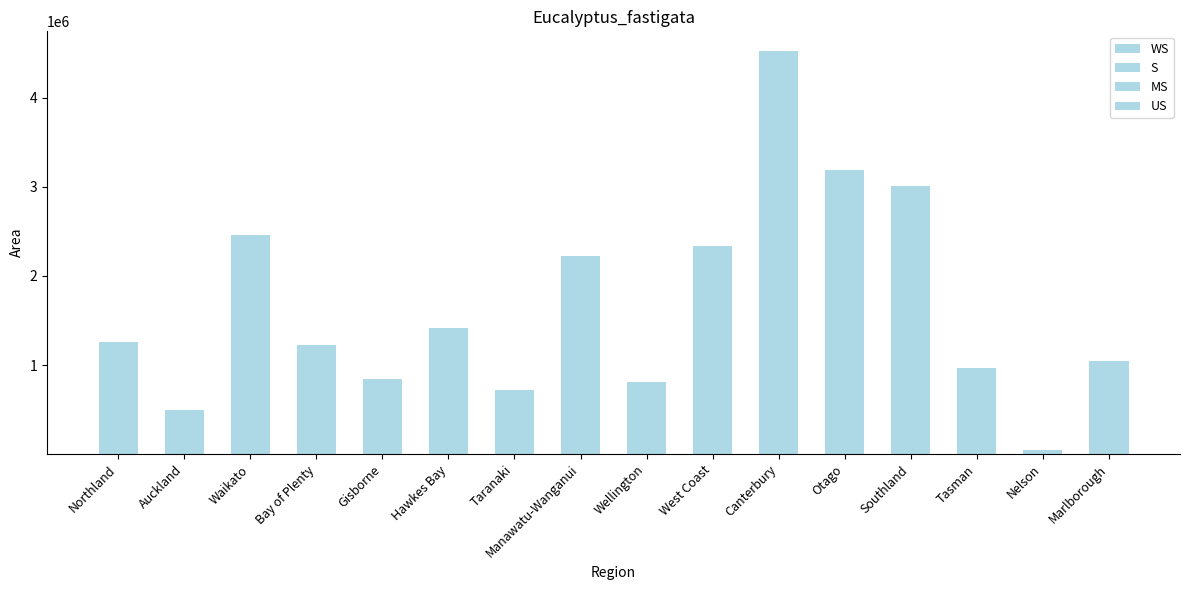

How many distinct data groups are displayed?

4